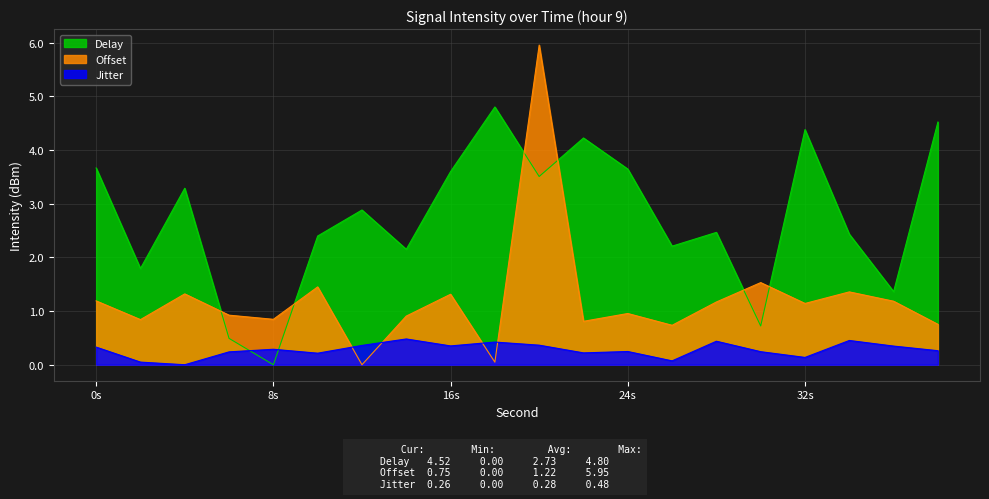

How many Jitter values are between 0 and 1?

20